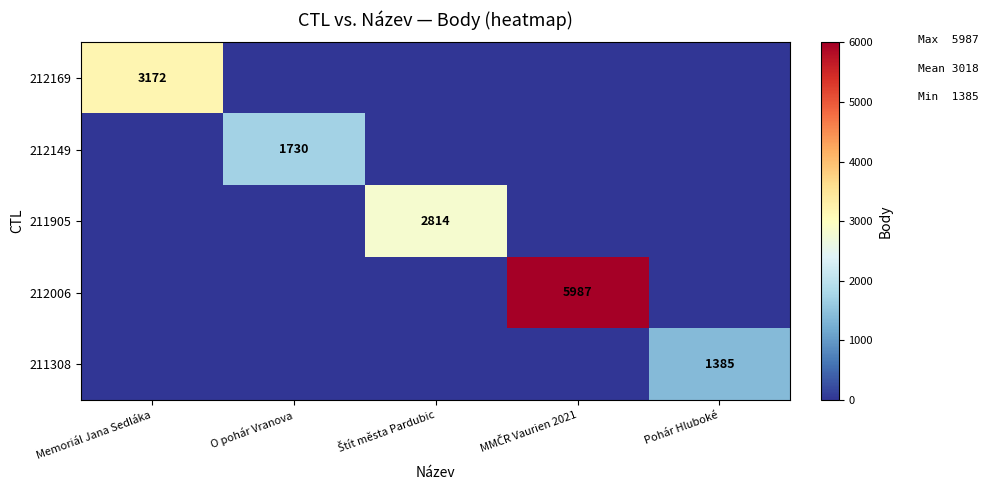

Is the value of 211905 at O pohár Vranova greater than the value of 212149 at Štít města Pardubic?

No